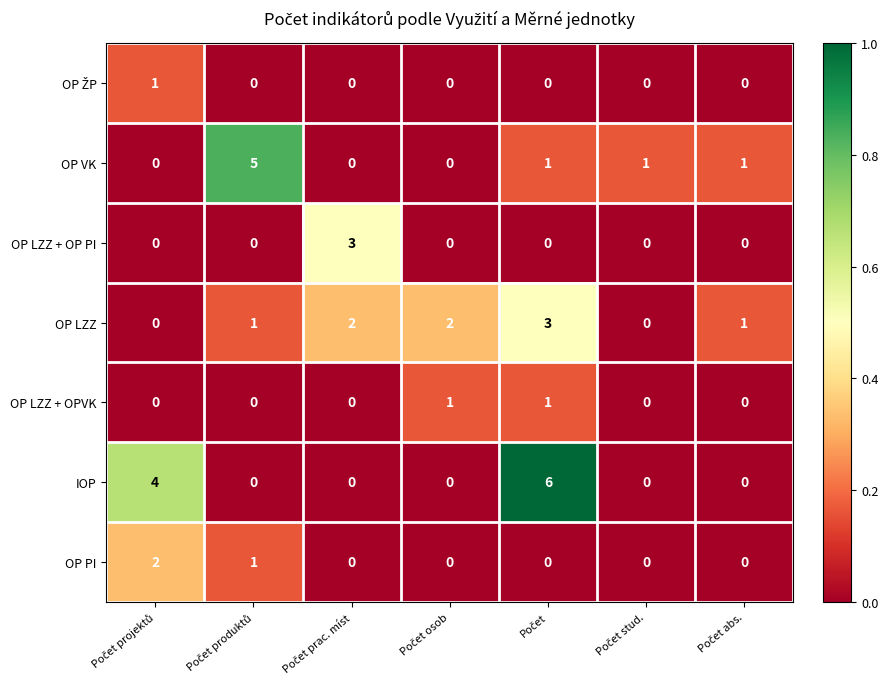

What is the maximum value shown in the chart?

6